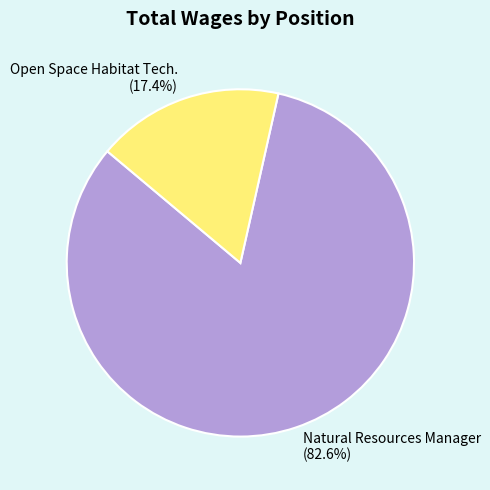

Rank the categories by value from lowest to highest.

Open Space Habitat Tech., Natural Resources Manager